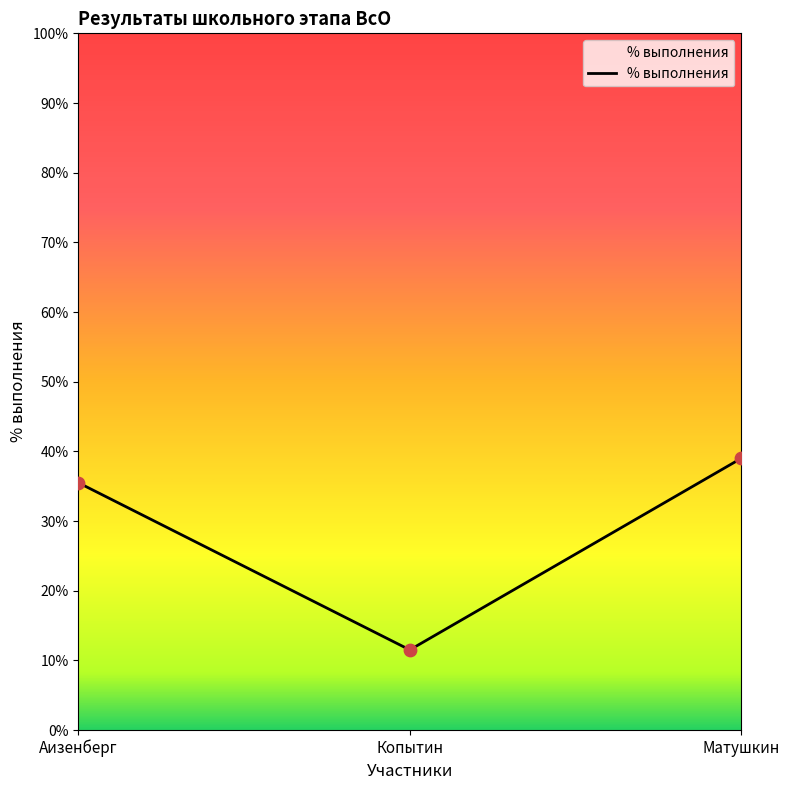

Approximately how many times larger is the value at Матушкин compared to Аизенберг?

1.1